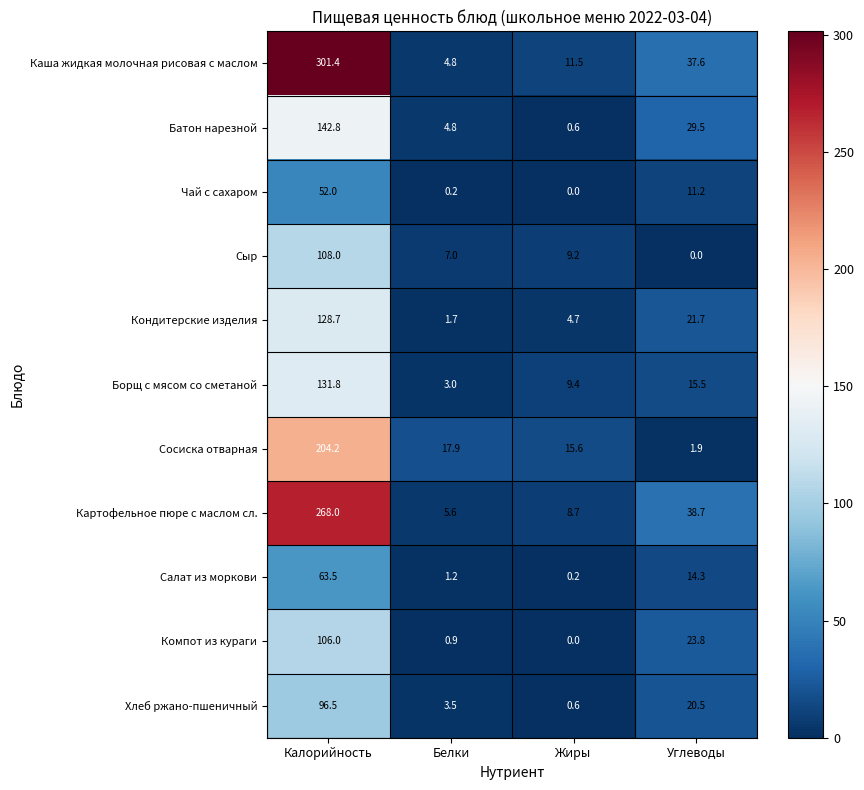

At which label is Каша жидкая молочная рисовая с маслом closest to 153?

Углеводы